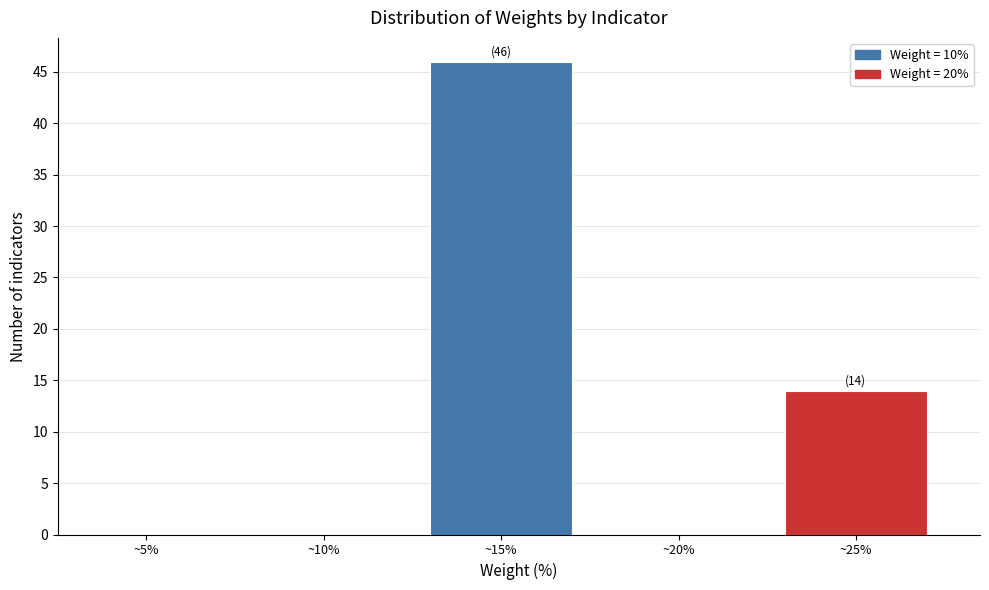

Reading left to right, transcribe all the data shown in this chart.

~5%=0	~10%=0	~15%=46	~20%=0	~25%=14